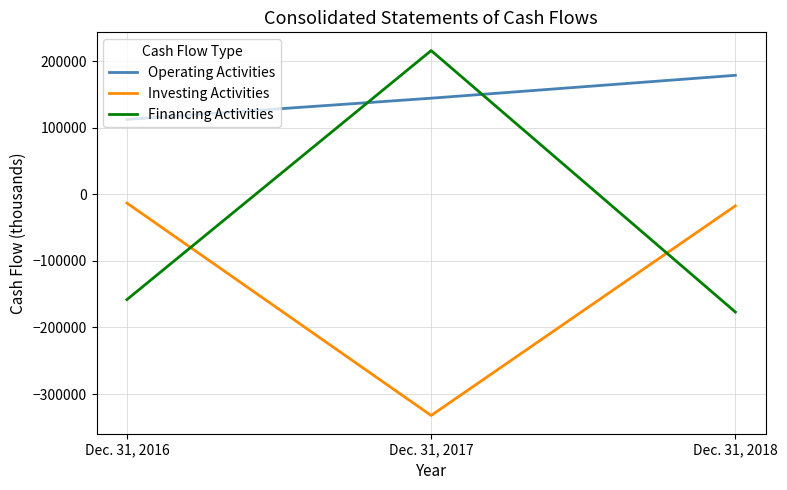

Which series has the widest spread of values?

Financing Activities